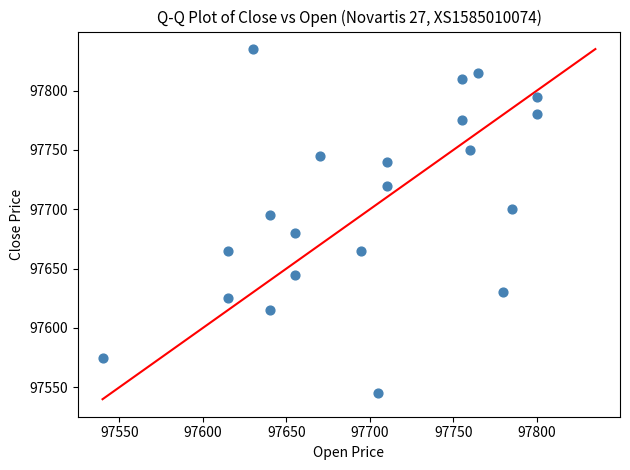

What is the range of Y values (max minus min)?

290